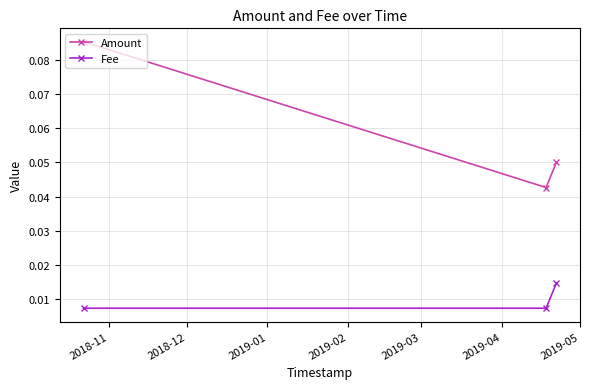

At how many categories does at least one series exceed 0?

3